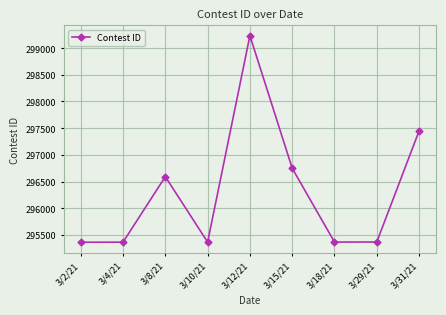

Where is the first local maximum?

3/8/21